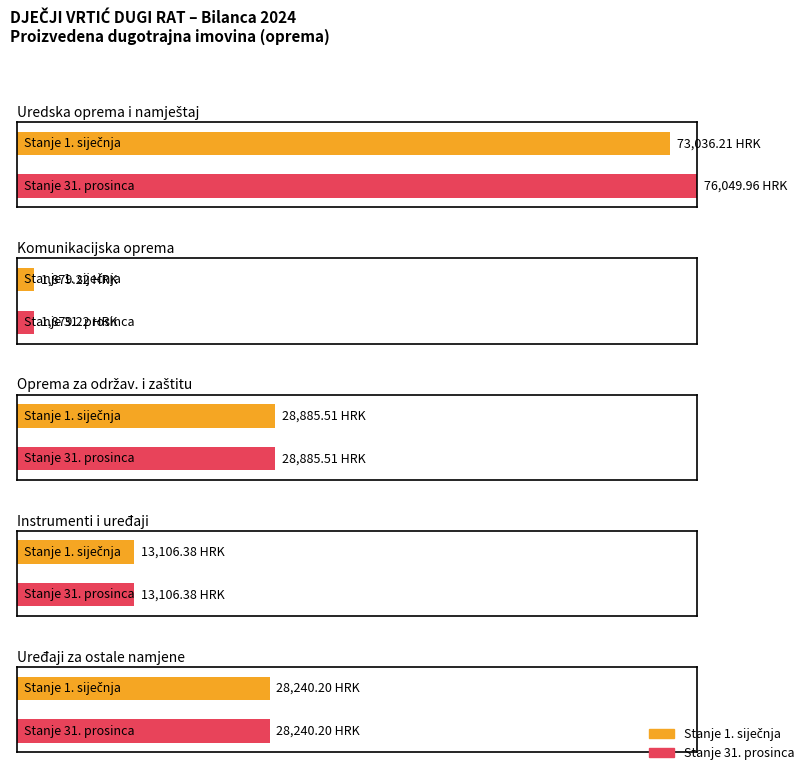

How many groups of bars are there?

5